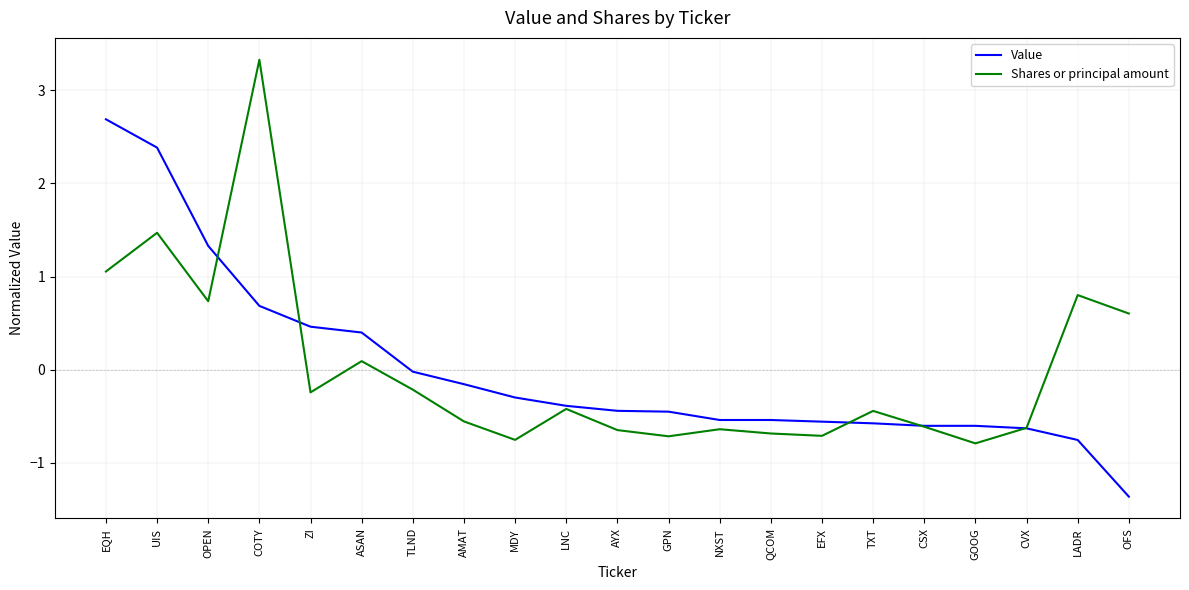

At which category does Shares or principal amount reach its first local peak?

UIS